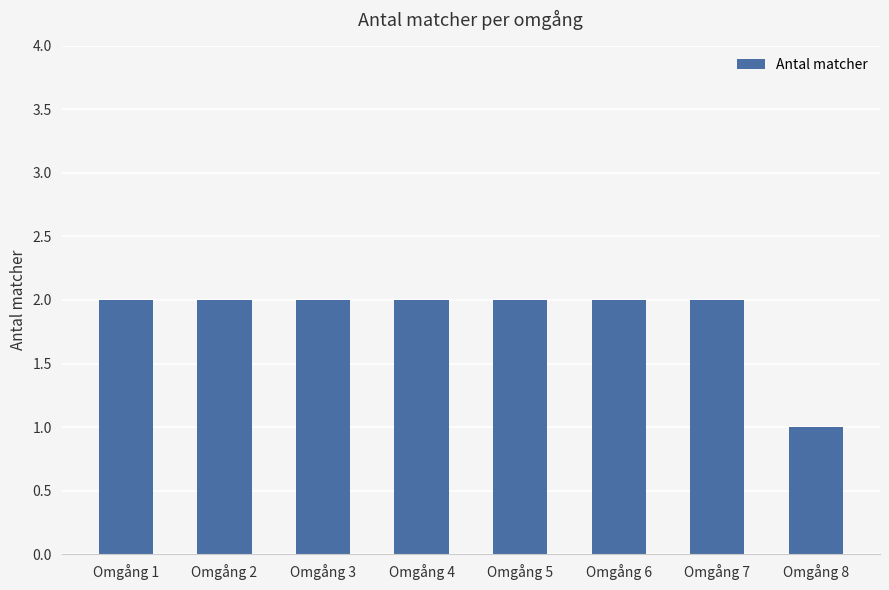

Where is the data nearest to the value 1?

Omgång 8